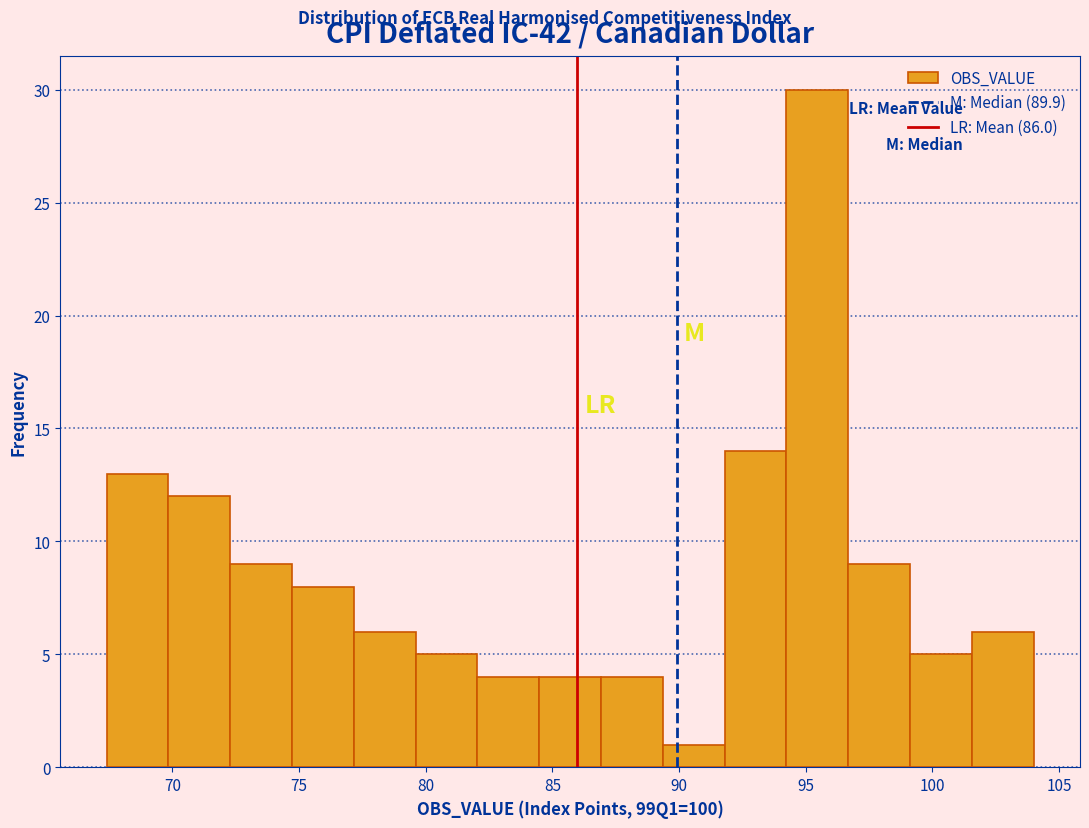

What is the height of the bar covering 96.5 to 99.0 on the x-axis? Neither the bar edges nor the heights are printed on the chart, so give them approximately, as read against the axes.

9